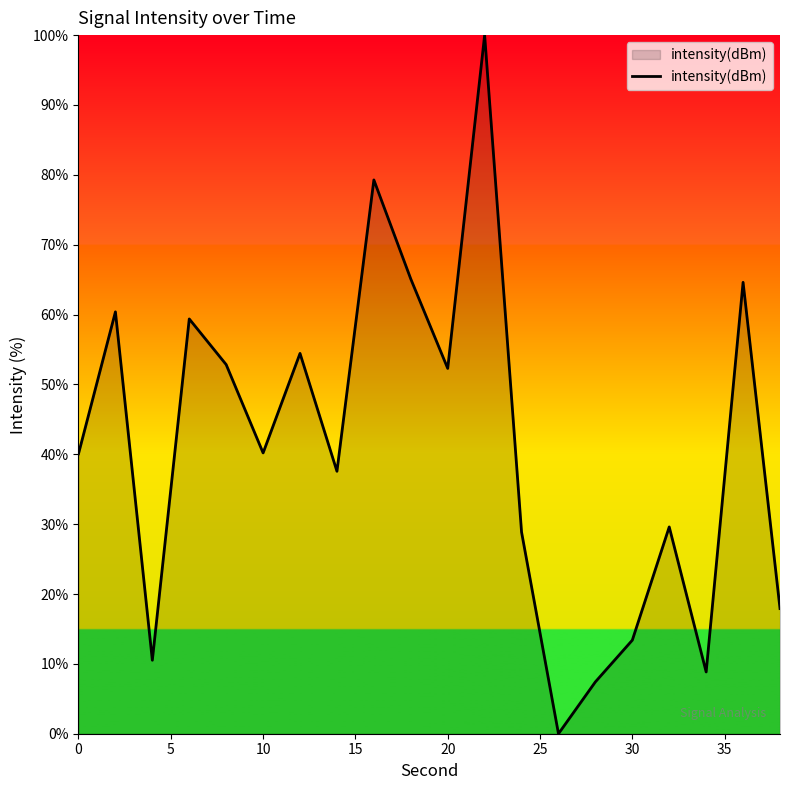

What is the greatest value displayed?

100.0